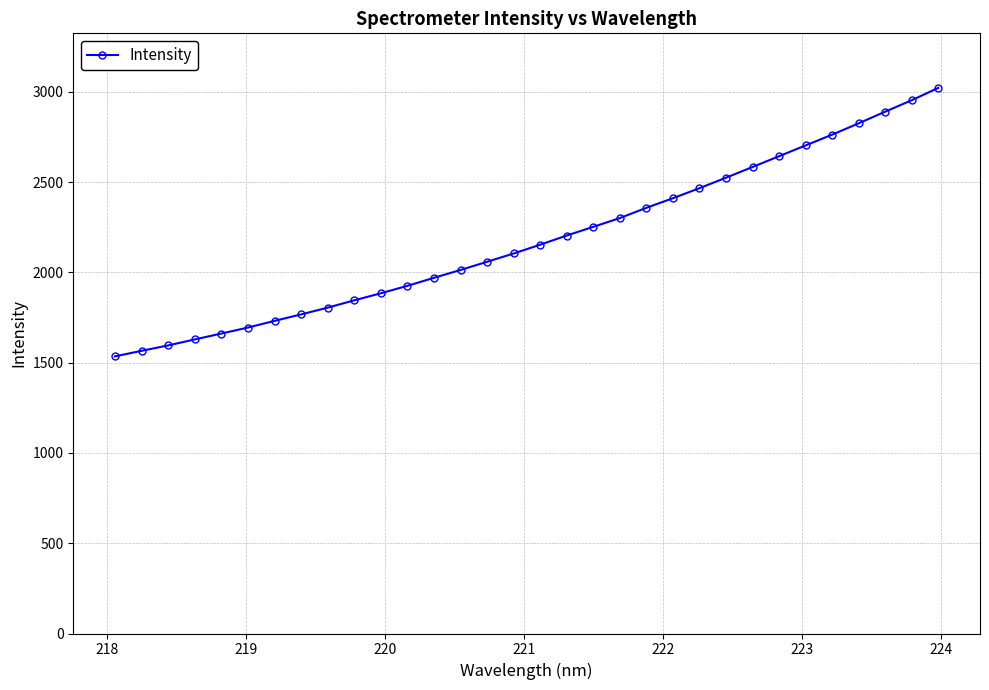

What is the maximum value shown in the chart?

3022.6